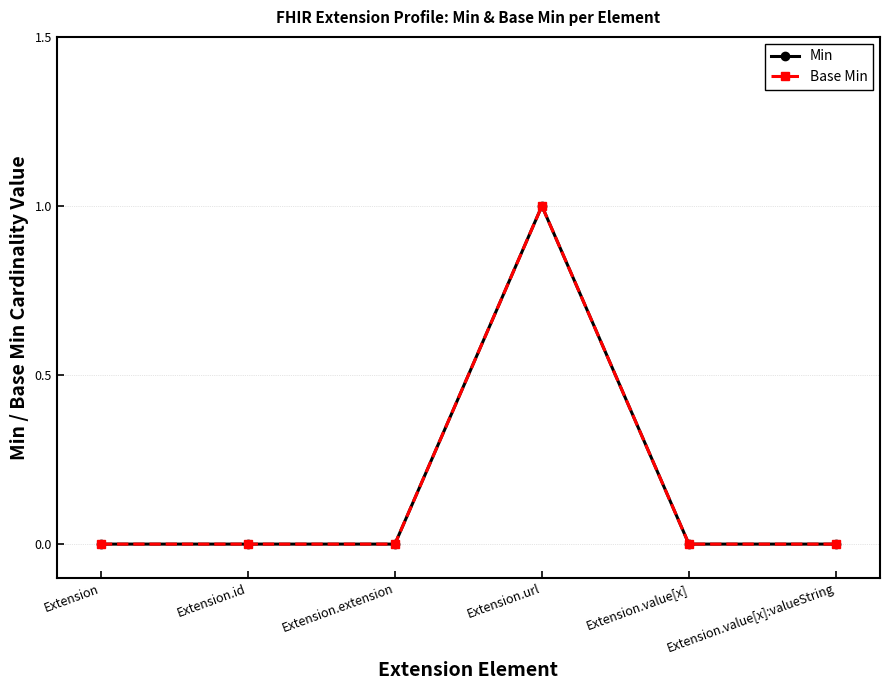

At how many categories does at least one series exceed 0?

1